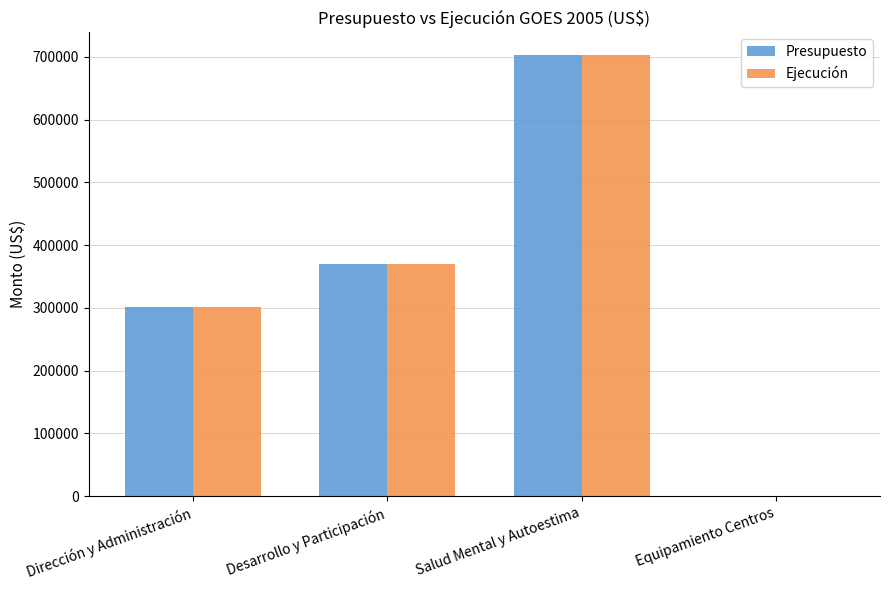

How many values in Ejecución are above zero?

3